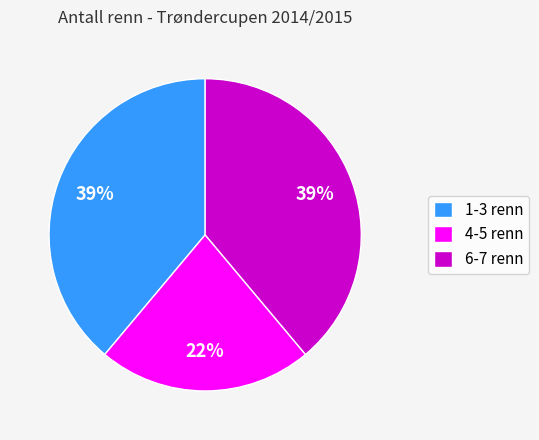

Which category has the smallest portion of the pie?

4-5 renn